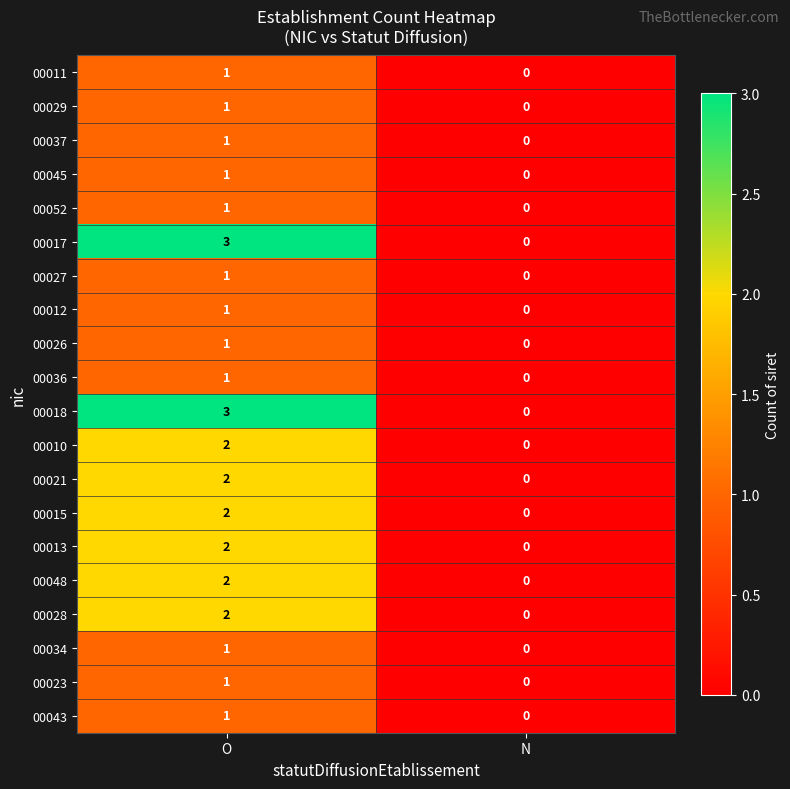

The 00028 series shows 0 at N. True or false?

True